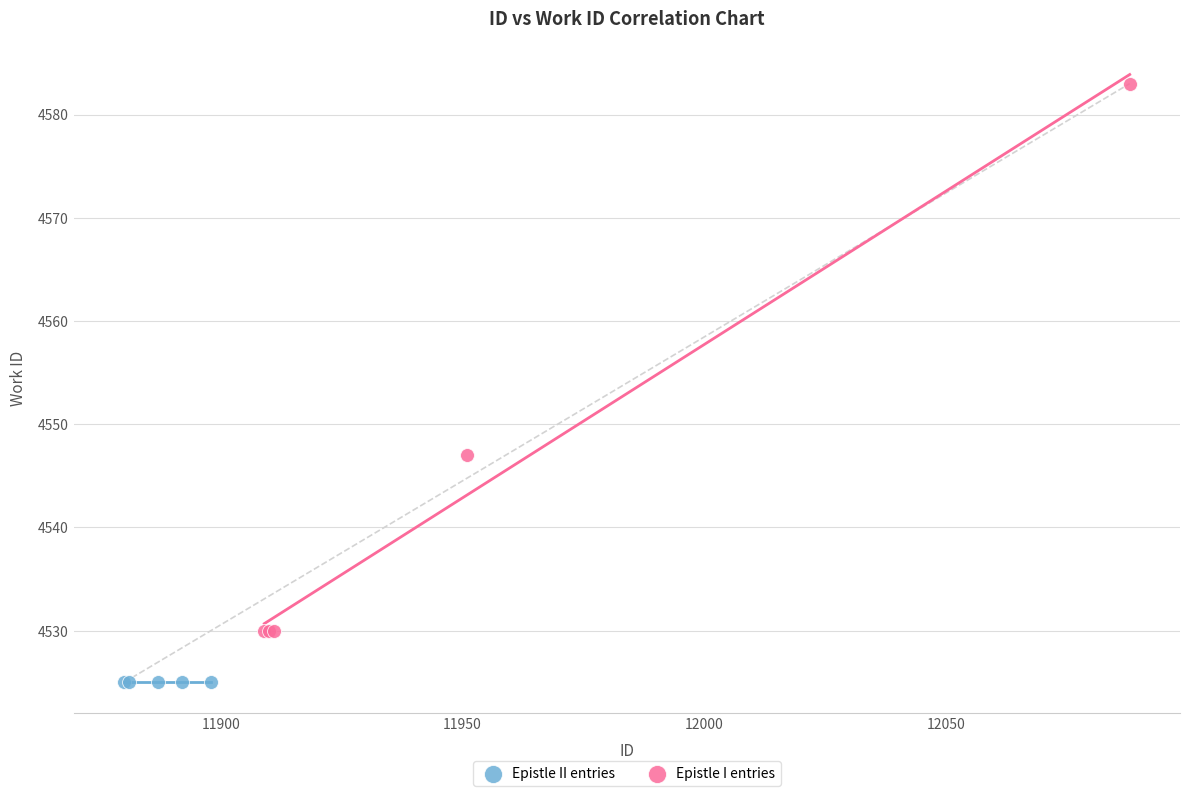

Which series reaches the maximum Y coordinate?

Epistle I entries